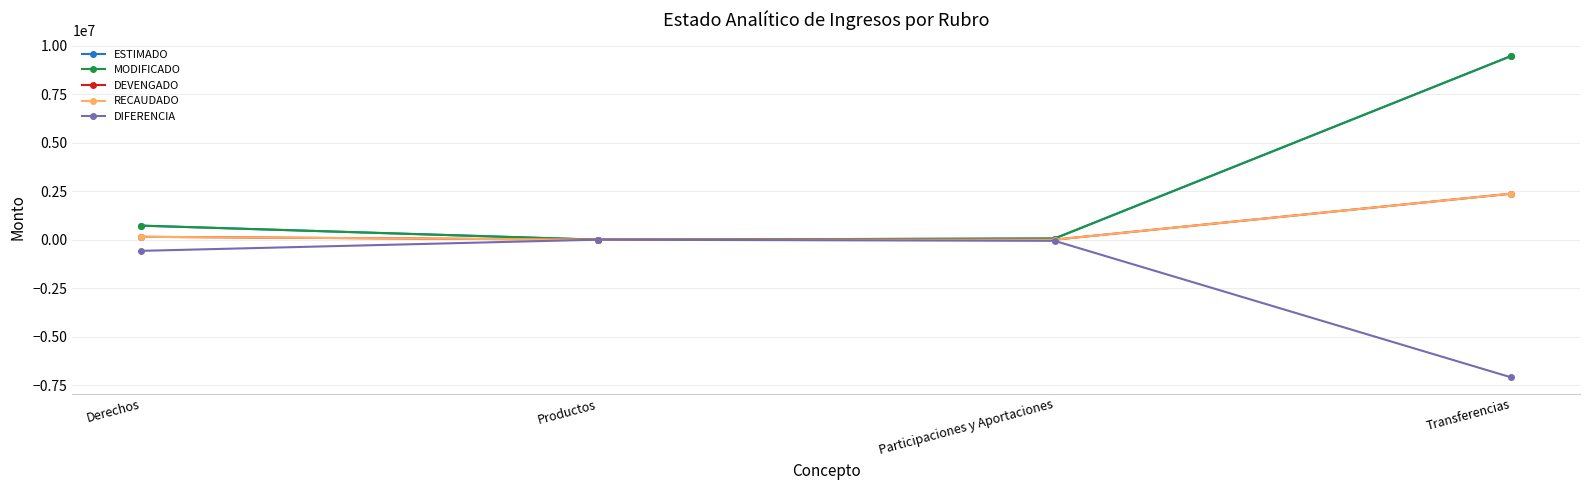

True or false: DIFERENCIA and MODIFICADO cross at least once.

False